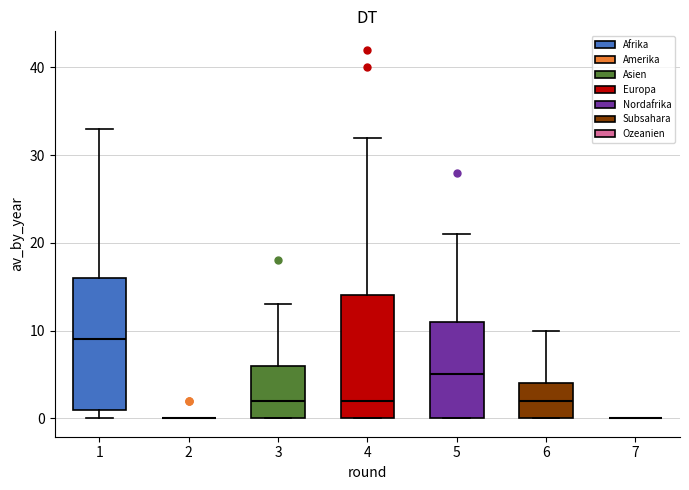

Reading left to right, read every box against the y-axis: the position of its median line, the range the box covers, and the ends of its whiskers. The values are not printed on the chart, so give them approximately, as read against the axis.

1: median 9, box 1 to 16, whiskers 0 to 33
2: box collapsed to a line at 0, whiskers 0 to 0
3: median 2, box 0 to 6, whiskers 0 to 13
4: median 2, box 0 to 14, whiskers 0 to 32
5: median 5, box 0 to 11, whiskers 0 to 21
6: median 2, box 0 to 4, whiskers 0 to 10
7: box collapsed to a line at 0, whiskers 0 to 0